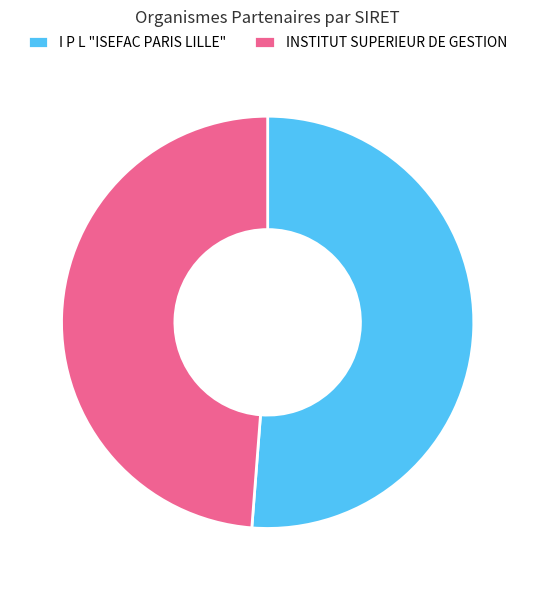

What is the ratio of the value at INSTITUT SUPERIEUR DE GESTION to the value at I P L "ISEFAC PARIS LILLE"?

1.0